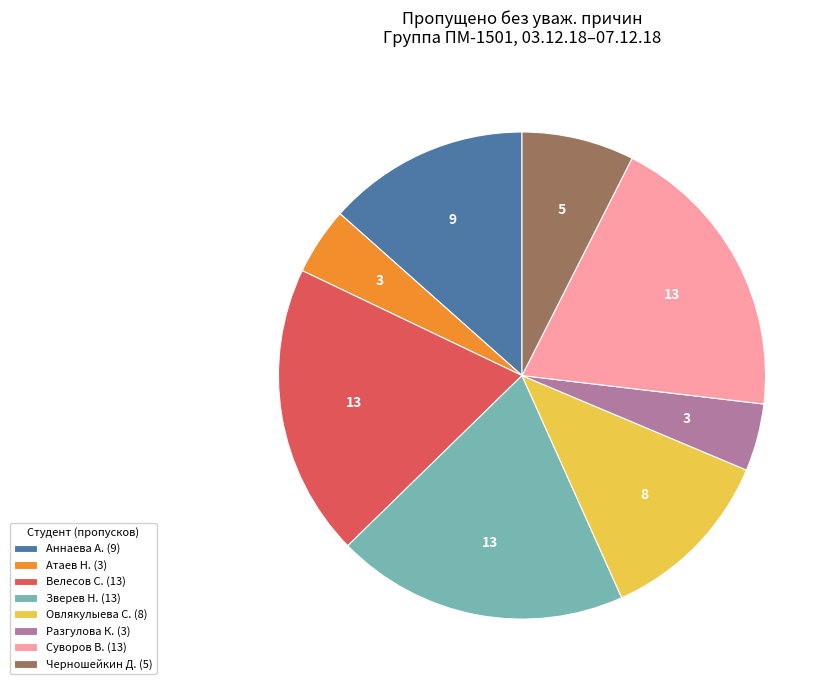

How many segments does this pie chart have?

8